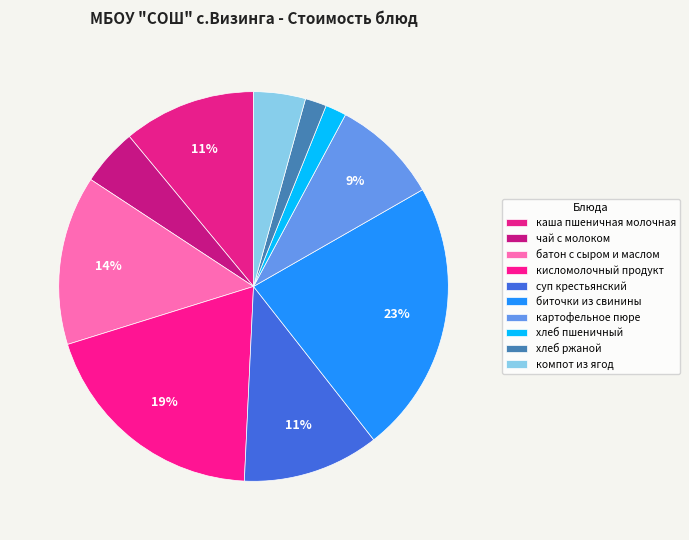

Which slice is the largest?

биточки из свинины